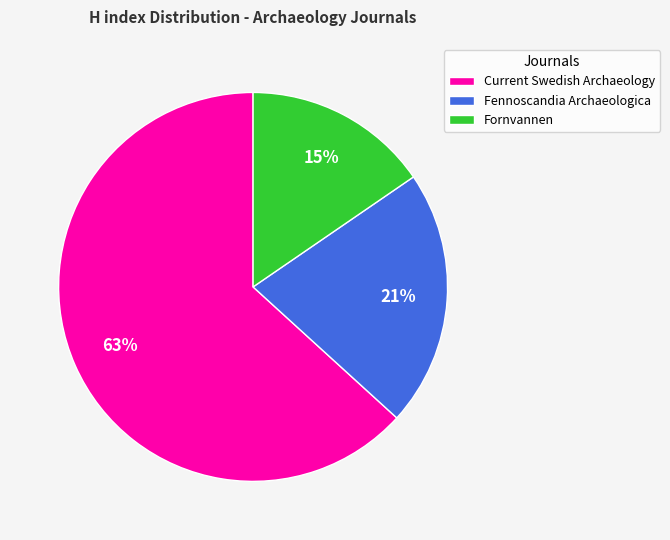

Is there any slice that represents more than half of the pie?

Yes